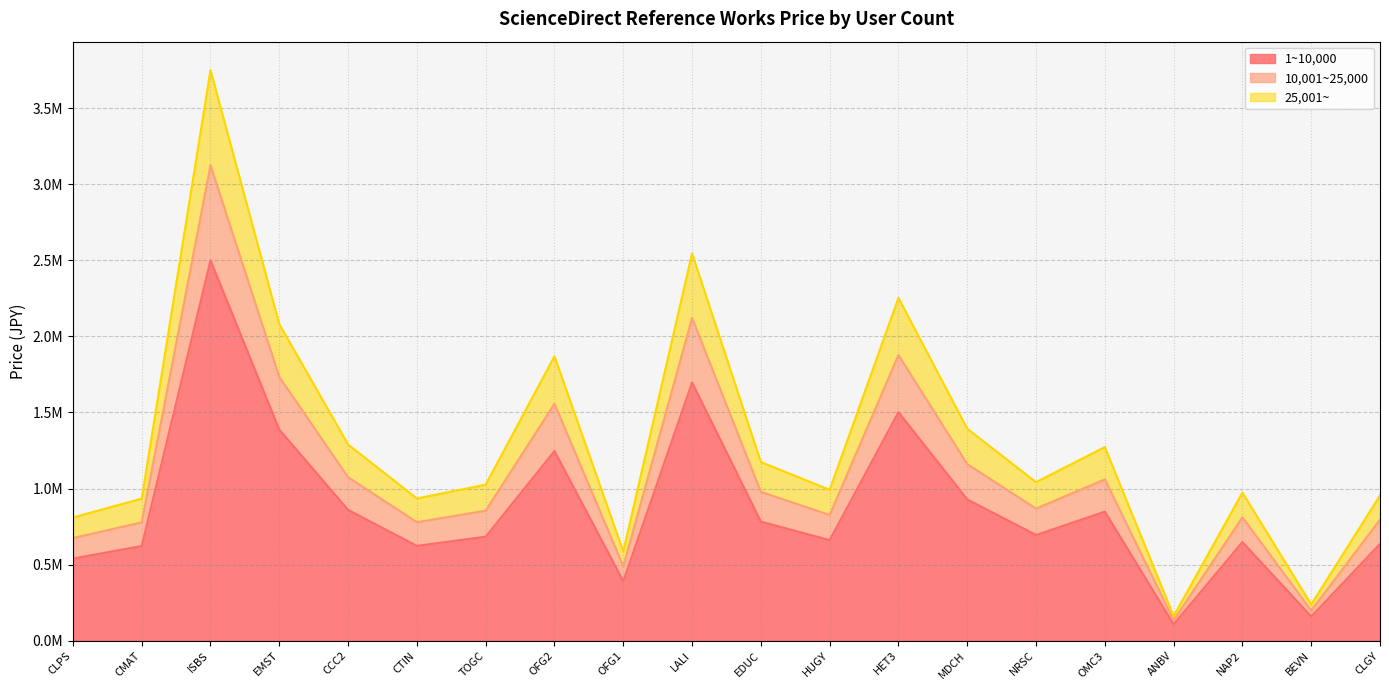

What is the value of the 1~10,000 point at the 14th from the left?

0.9